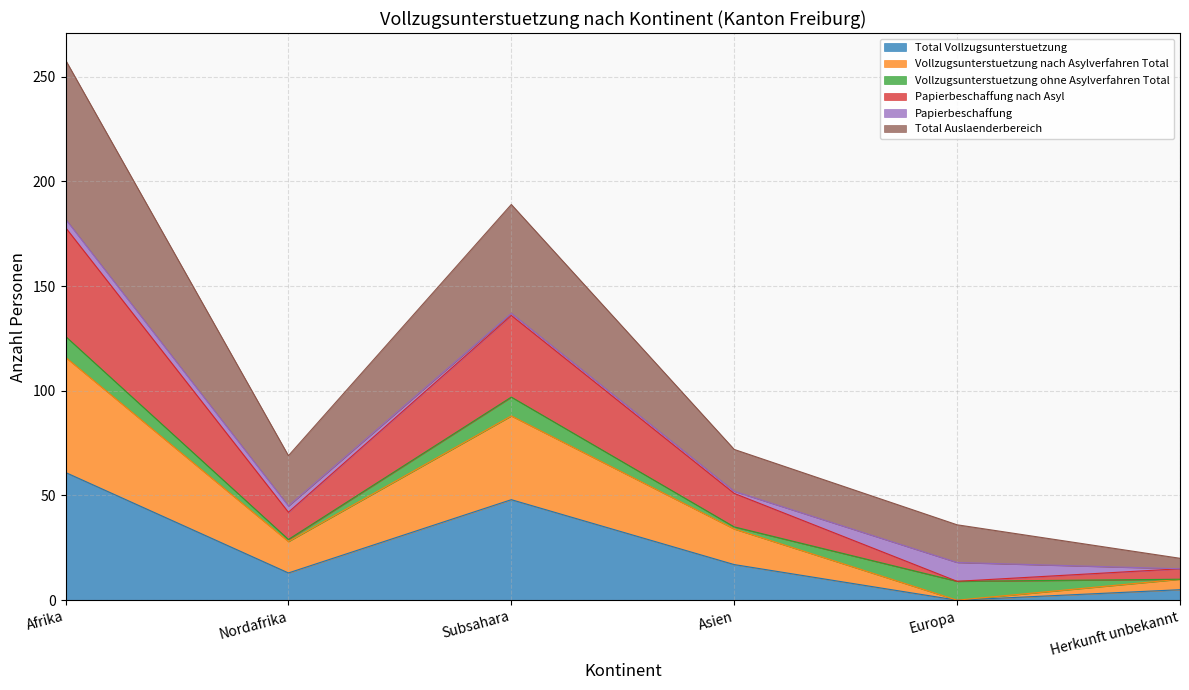

At which label does Total Vollzugsunterstuetzung reach its peak?

Afrika